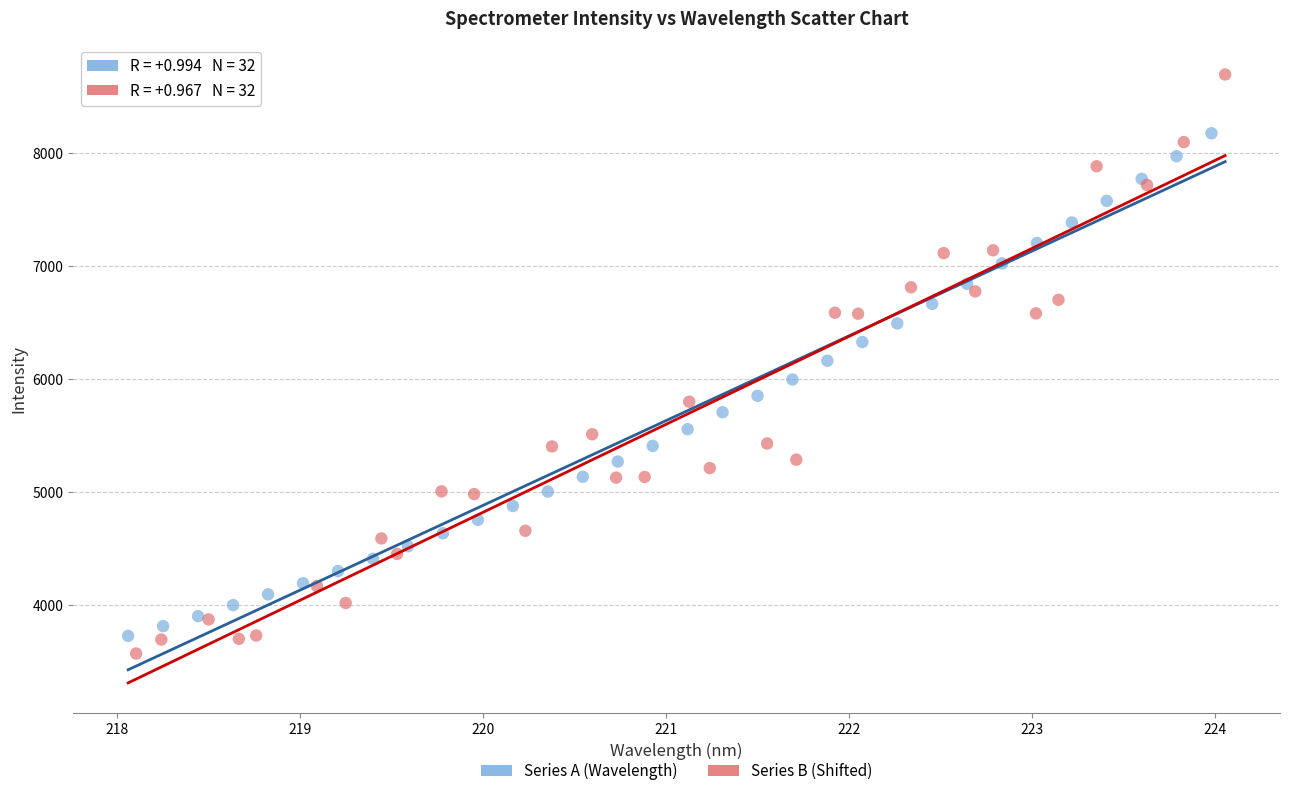

Which series reaches the minimum Y coordinate?

Series B (Shifted)